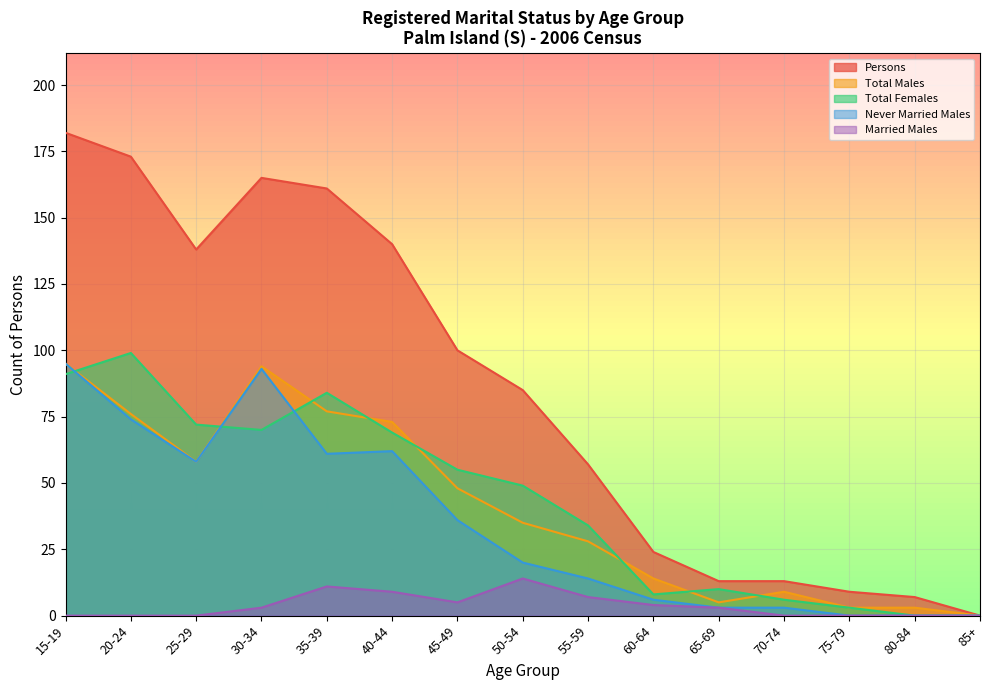

What is the difference between the maximum and minimum values in the Married Males series?

14